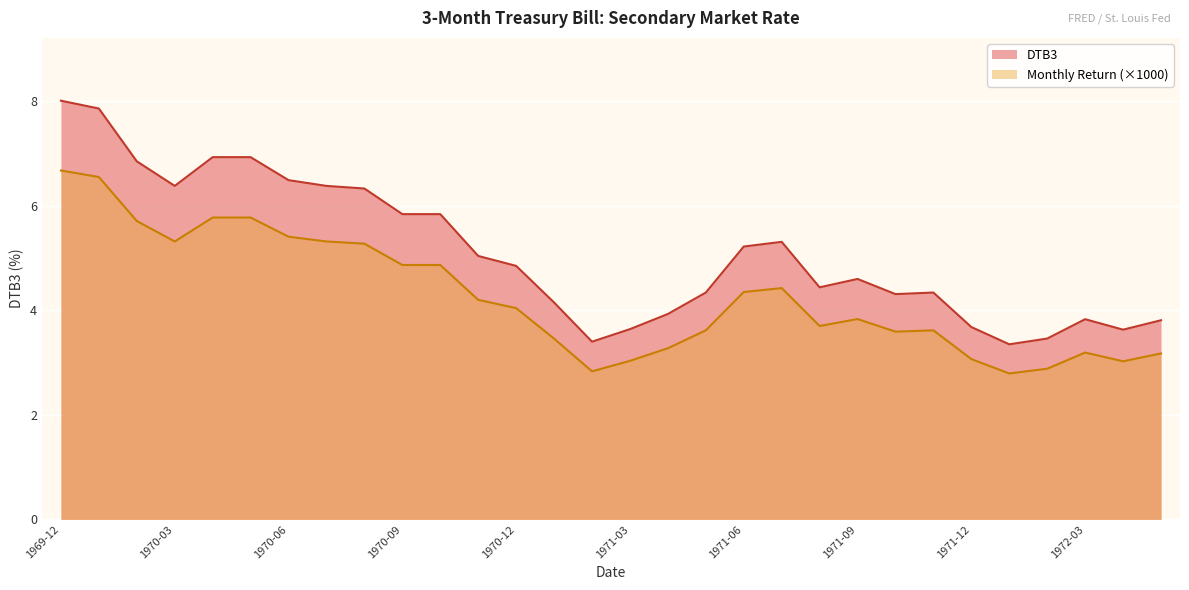

What is the difference between the Monthly return values at 1972-04 and 1971-10?

0.6